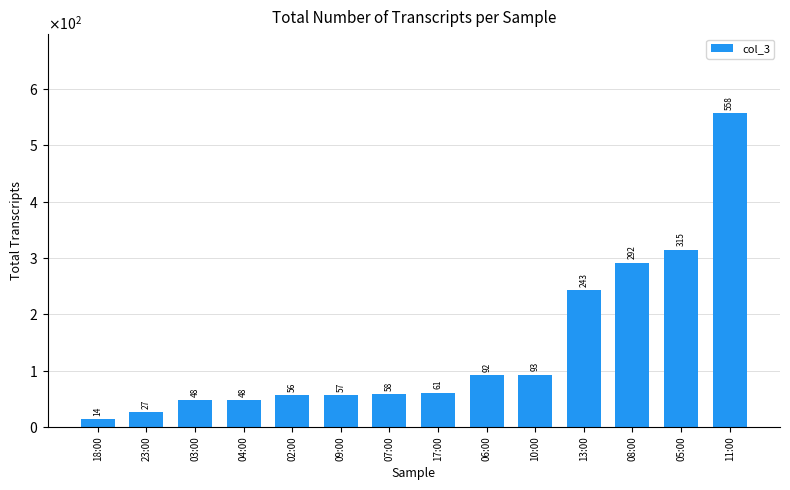

The chart shows a value of 92 at 06:00. True or false?

True